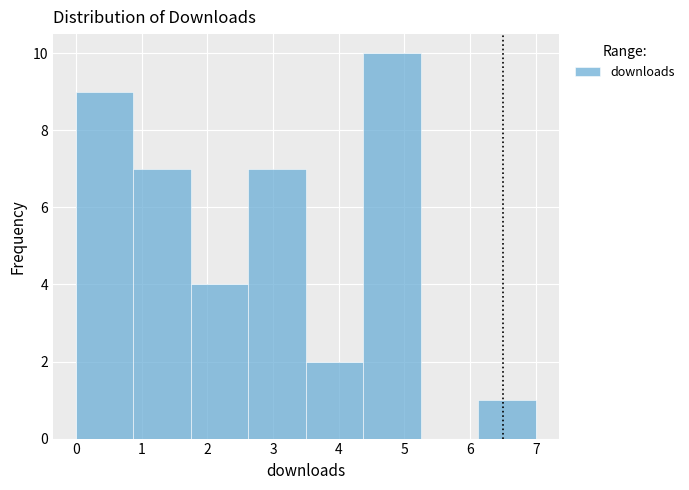

Reading left to right, list every bar in this chart as the range it spans on the x-axis followed by its height. Neither the bar edges nor the heights are printed on the chart, so give them approximately, as read against the axes.

0.0 to 0.9: 9
0.9 to 1.8: 7
1.8 to 2.6: 4
2.6 to 3.5: 7
3.5 to 4.4: 2
4.4 to 5.3: 10
5.3 to 6.1: 0
6.1 to 7.0: 1